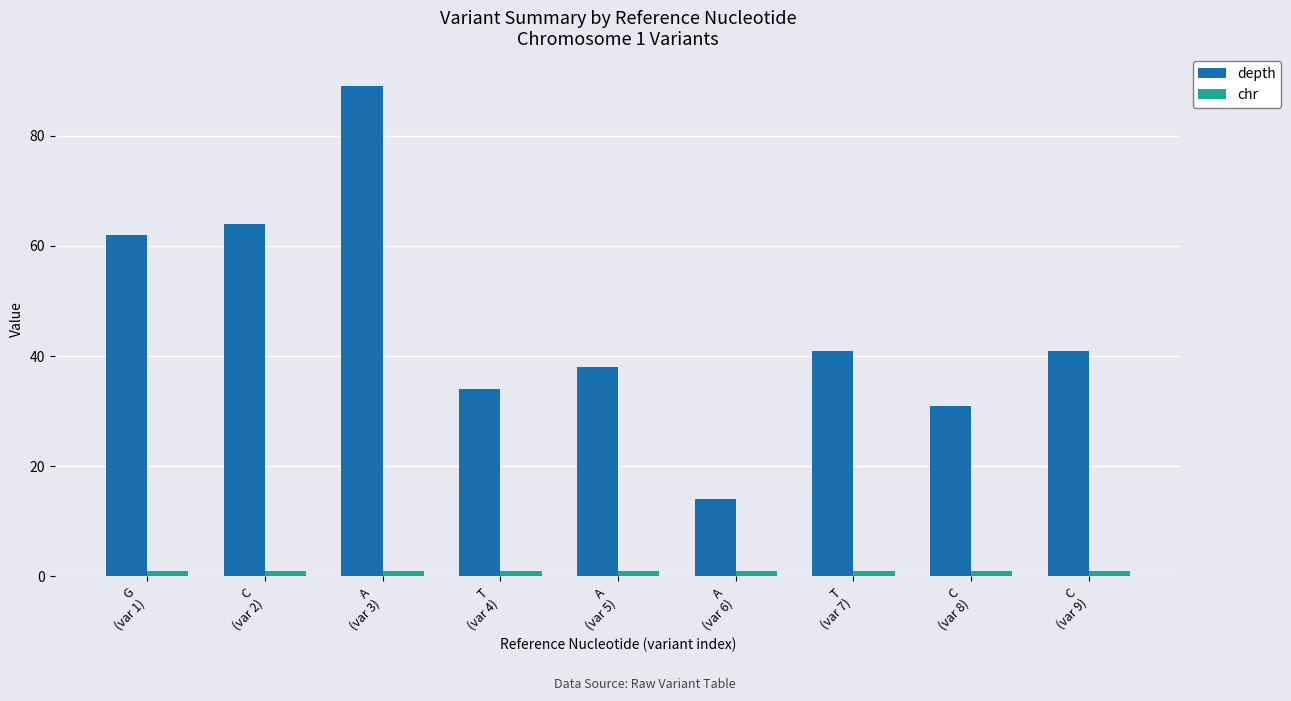

Reading right to left, transcribe all the data shown in this chart.

depth: 41	31	41	14	38	34	89	64	62
chr: 1	1	1	1	1	1	1	1	1